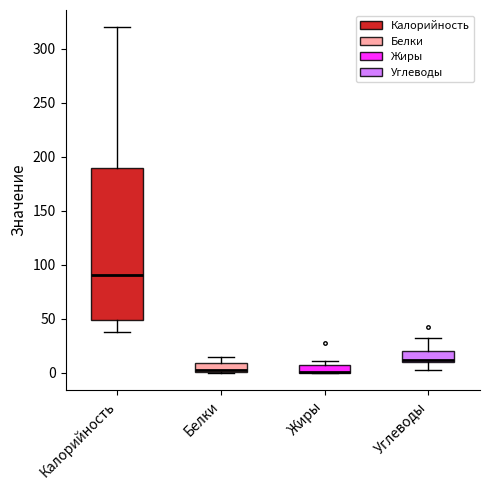

Where does the lower whisker of the box for Калорийность end on the y-axis? The values are not printed on the chart, so give them approximately, as read against the axis.

40